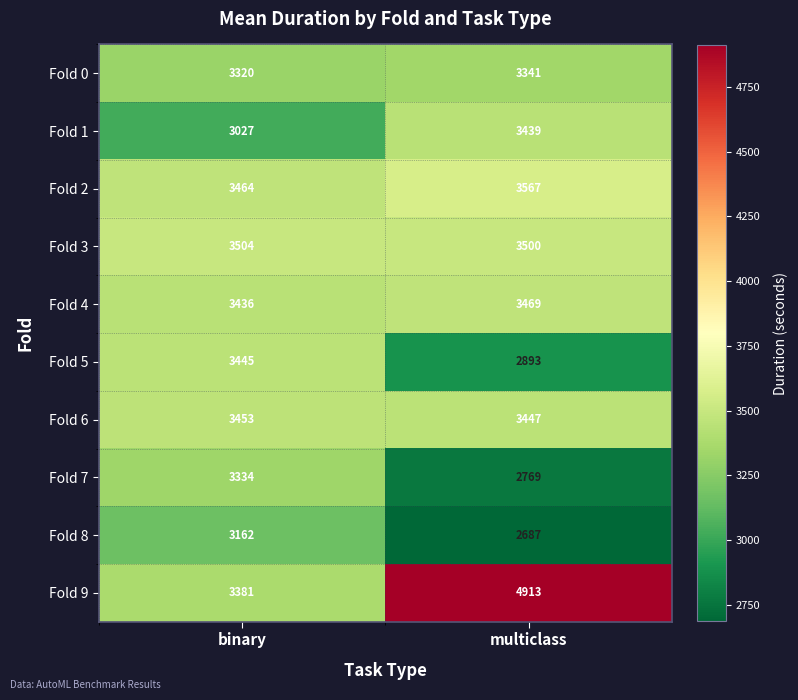

How many distinct data groups are displayed?

10